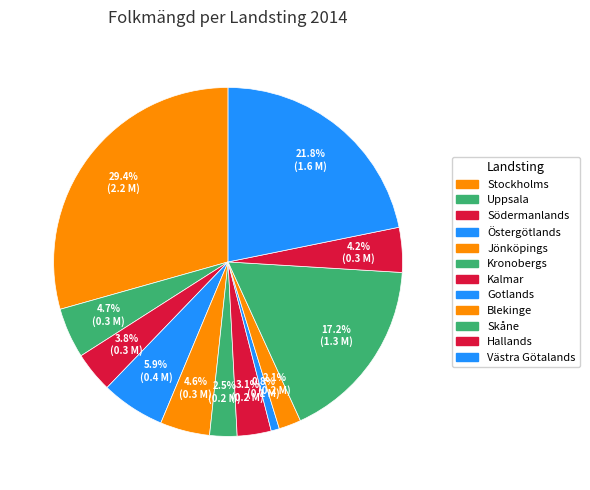

Count the number of slices in the pie.

12